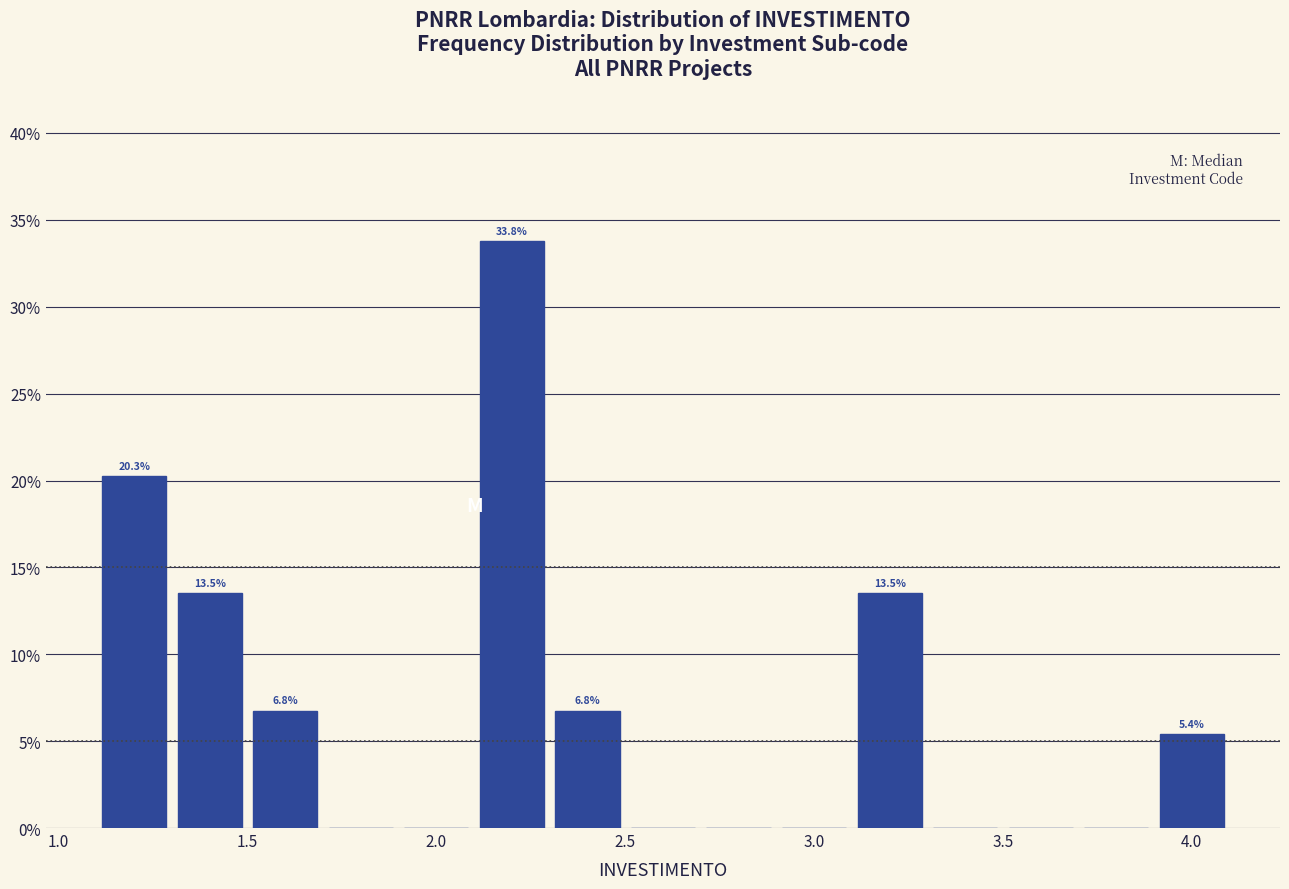

Which range on the x-axis has the tallest bar?

2.1 to 2.3